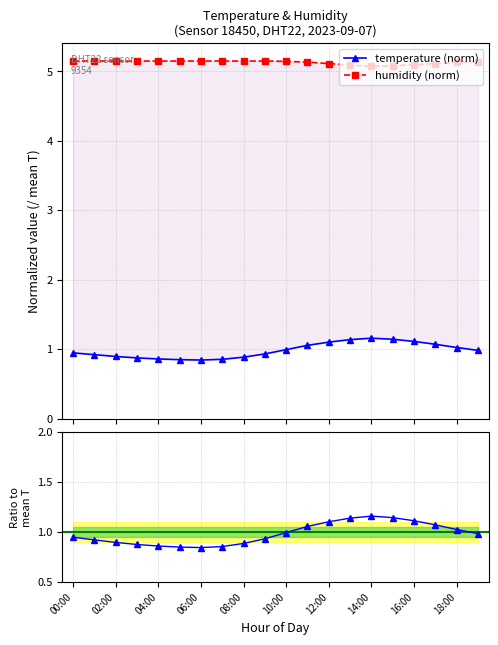

Which category has the highest value in the temperature ratio series?

14:00